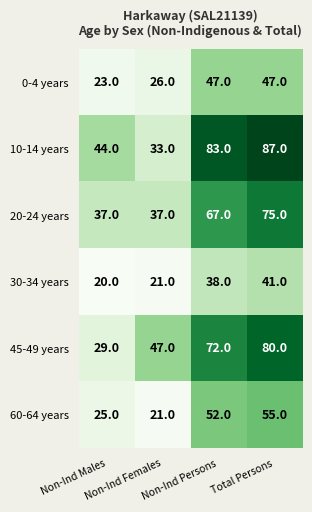

Count the number of data series in this chart.

6